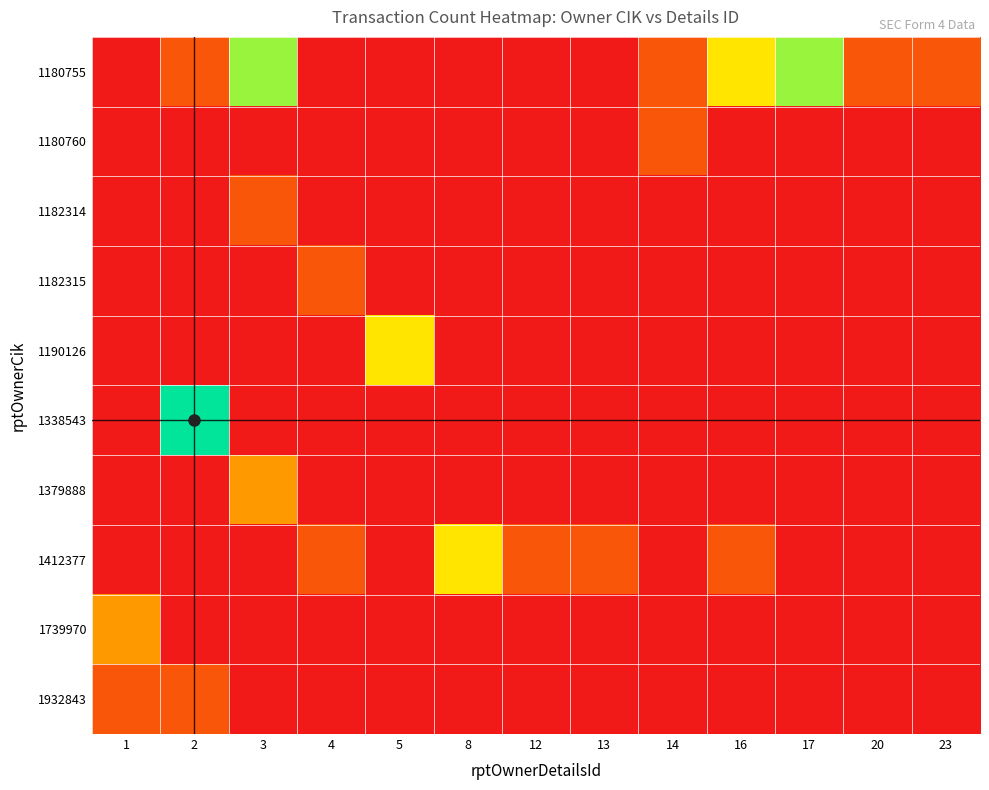

Reading left to right, list all the values displayed in this chart.

1180755: 1=0	2=1	3=4	4=0	5=0	8=0	12=0	13=0	14=1	16=3	17=4	20=1	23=1
1180760: 1=0	2=0	3=0	4=0	5=0	8=0	12=0	13=0	14=1	16=0	17=0	20=0	23=0
1182314: 1=0	2=0	3=1	4=0	5=0	8=0	12=0	13=0	14=0	16=0	17=0	20=0	23=0
1182315: 1=0	2=0	3=0	4=1	5=0	8=0	12=0	13=0	14=0	16=0	17=0	20=0	23=0
1190126: 1=0	2=0	3=0	4=0	5=3	8=0	12=0	13=0	14=0	16=0	17=0	20=0	23=0
1338543: 1=0	2=5	3=0	4=0	5=0	8=0	12=0	13=0	14=0	16=0	17=0	20=0	23=0
1379888: 1=0	2=0	3=2	4=0	5=0	8=0	12=0	13=0	14=0	16=0	17=0	20=0	23=0
1412377: 1=0	2=0	3=0	4=1	5=0	8=3	12=1	13=1	14=0	16=1	17=0	20=0	23=0
1739970: 1=2	2=0	3=0	4=0	5=0	8=0	12=0	13=0	14=0	16=0	17=0	20=0	23=0
1932843: 1=1	2=1	3=0	4=0	5=0	8=0	12=0	13=0	14=0	16=0	17=0	20=0	23=0